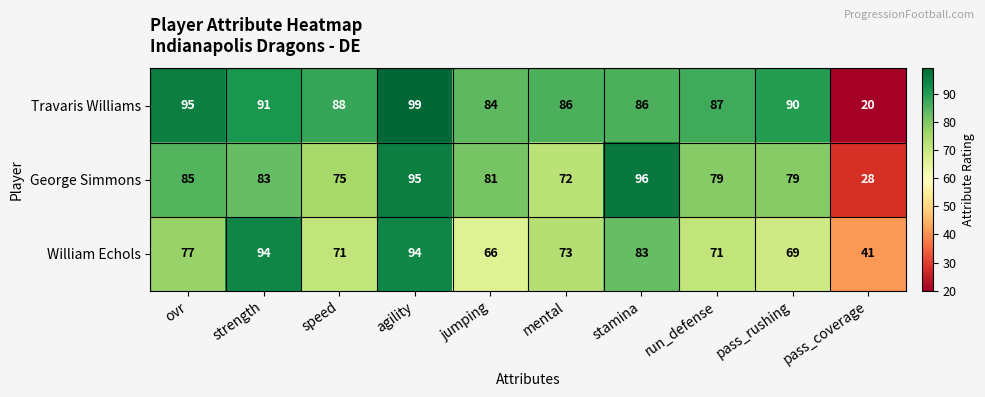

Count the number of data series in this chart.

3